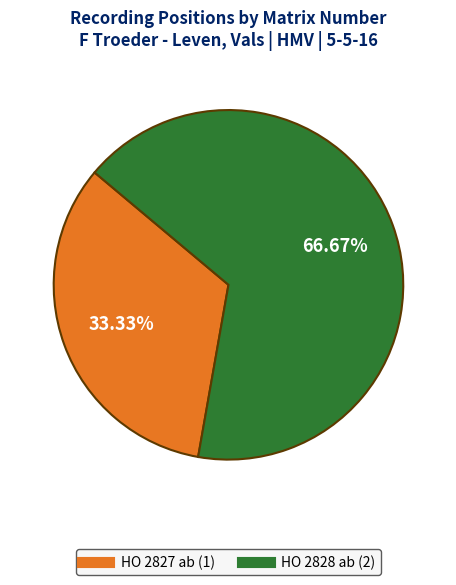

What is the smallest slice in the pie chart?

HO 2827 ab